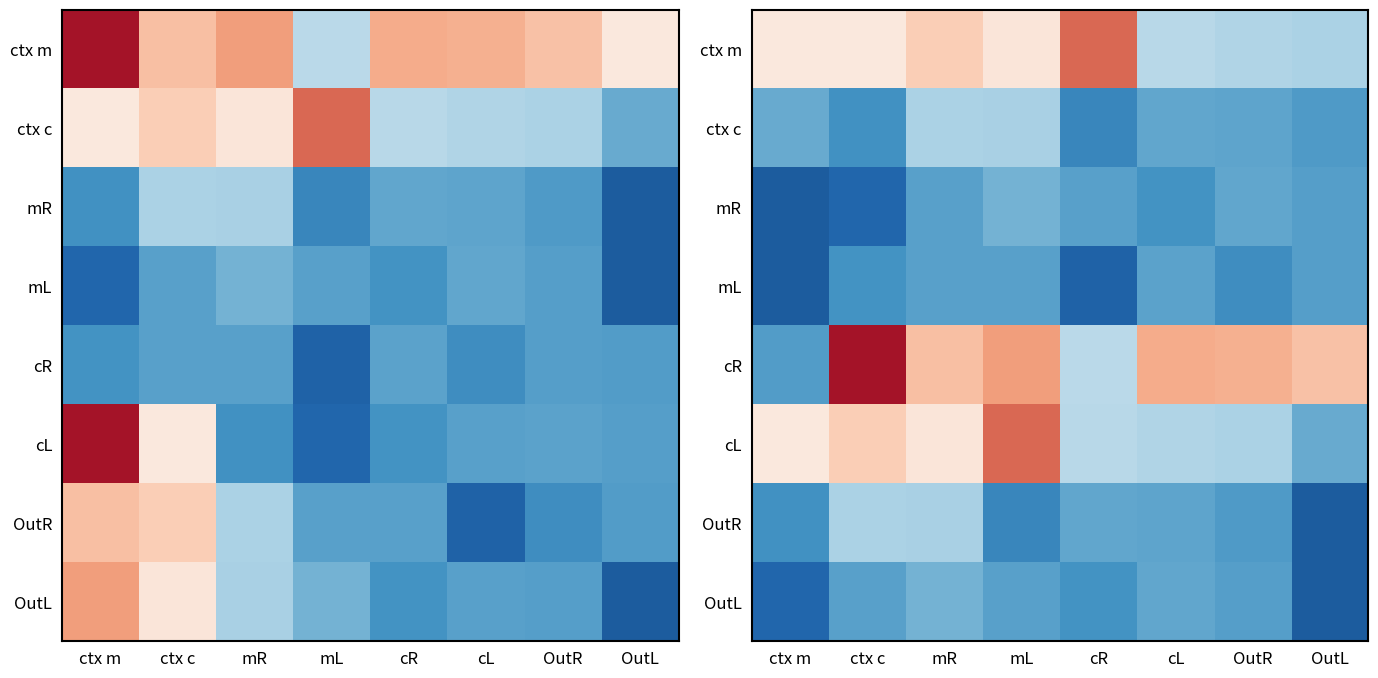

Rank the series by their maximum value, from lowest to highest.

mL, mR, OutL, ctx c, OutR, ctx m, cL, cR